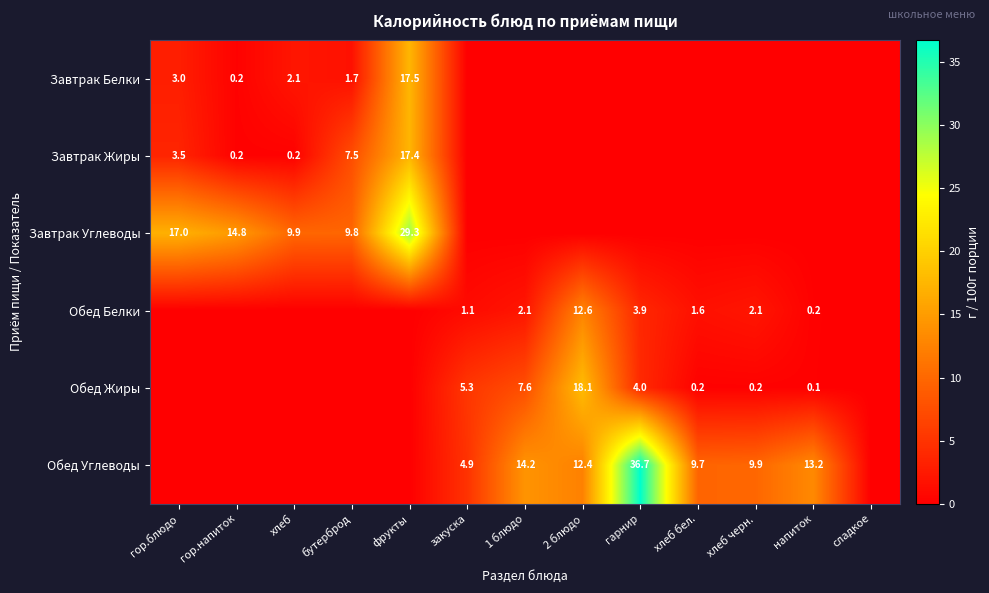

The Завтрак Жиры series shows 0.4 at гор.напиток. True or false?

False